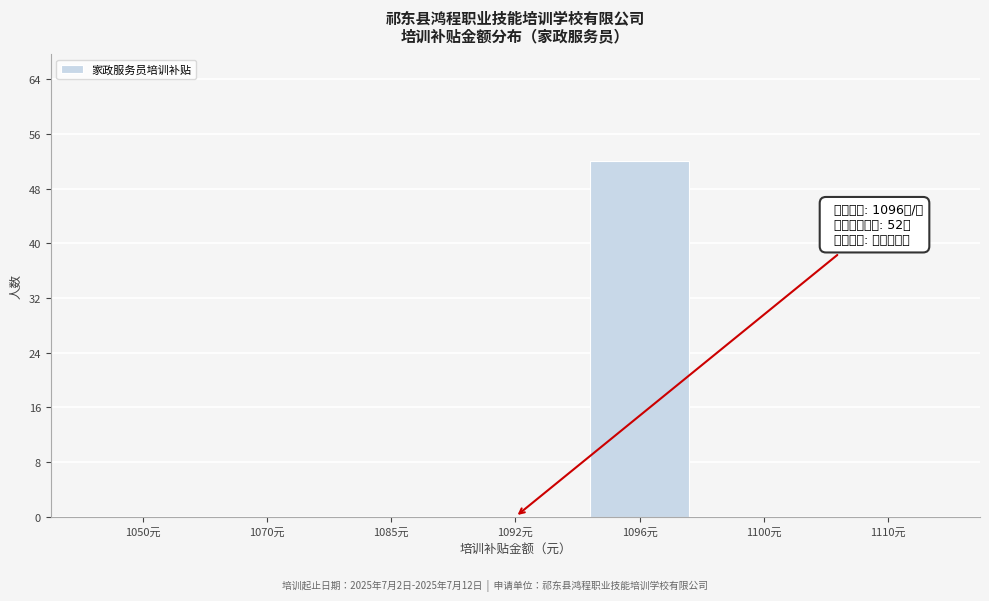

Reading left to right, transcribe all the data shown in this chart.

1050元=0	1070元=0	1085元=0	1092元=0	1096元=52	1100元=0	1110元=0